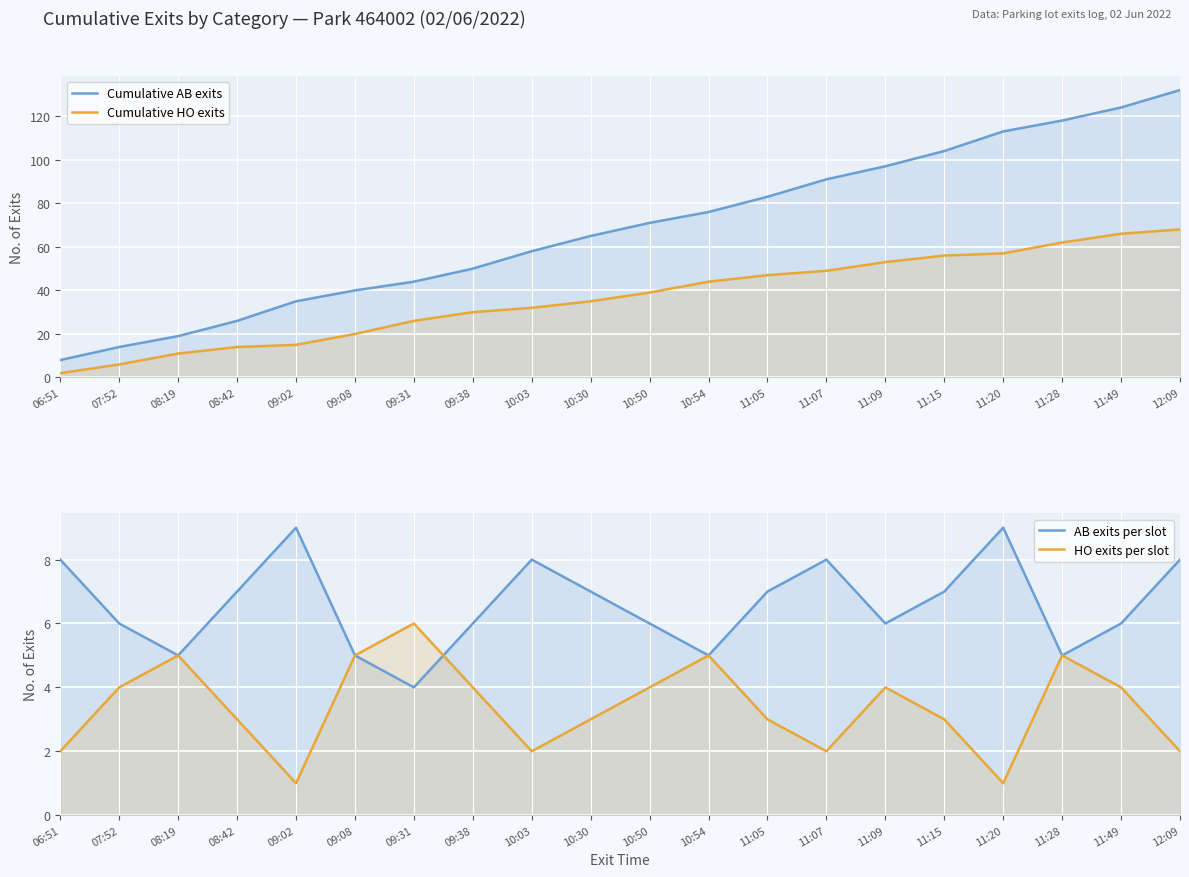

What position from the left is 09:31?

7